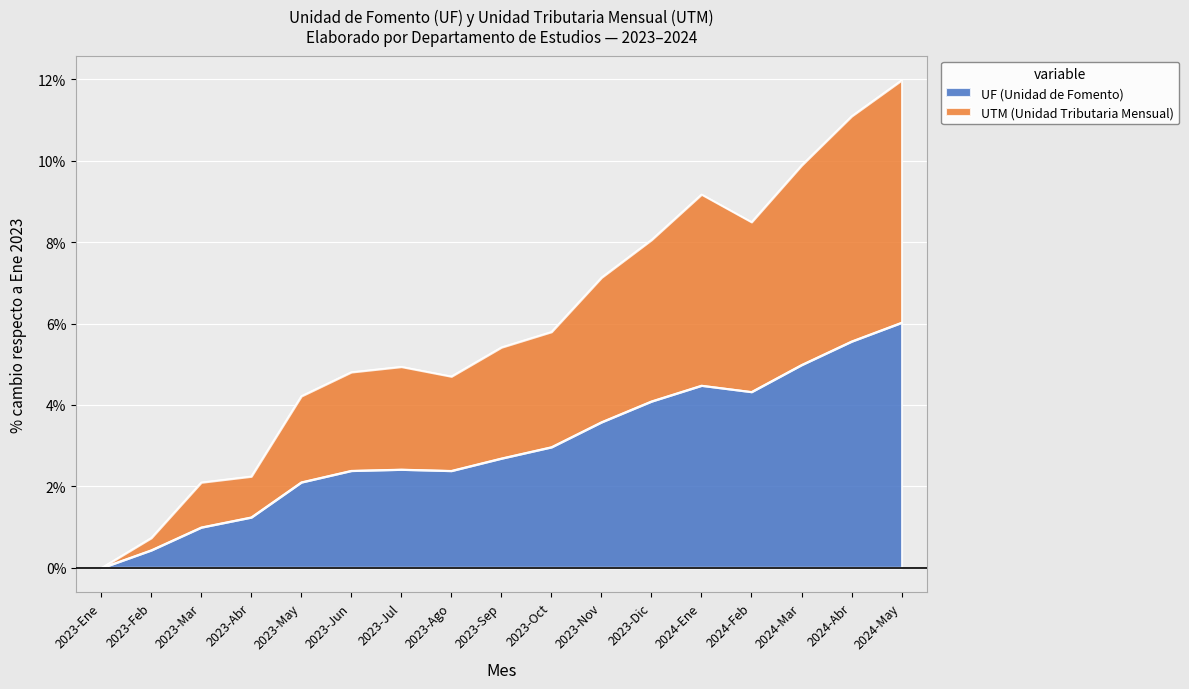

How many values in the UF (Unidad de Fomento) series exceed 2?

13